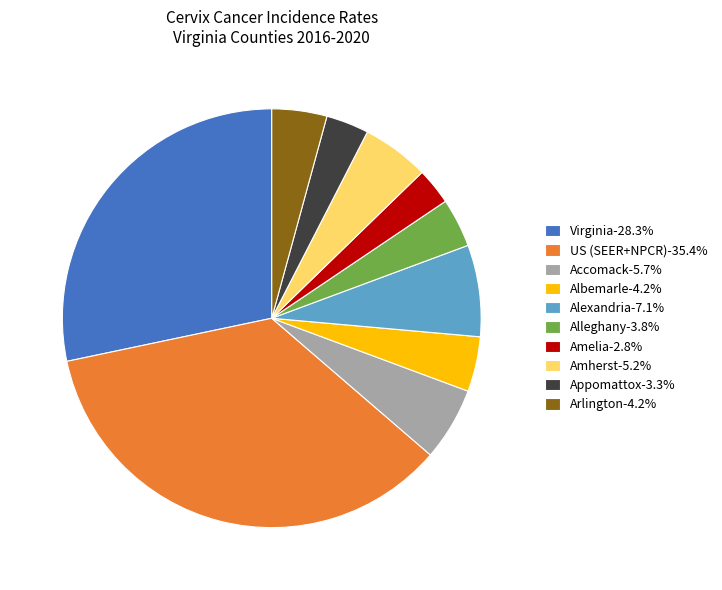

Approximately how many times larger is the value at Amelia-2.8% compared to Amherst-5.2%?

0.5